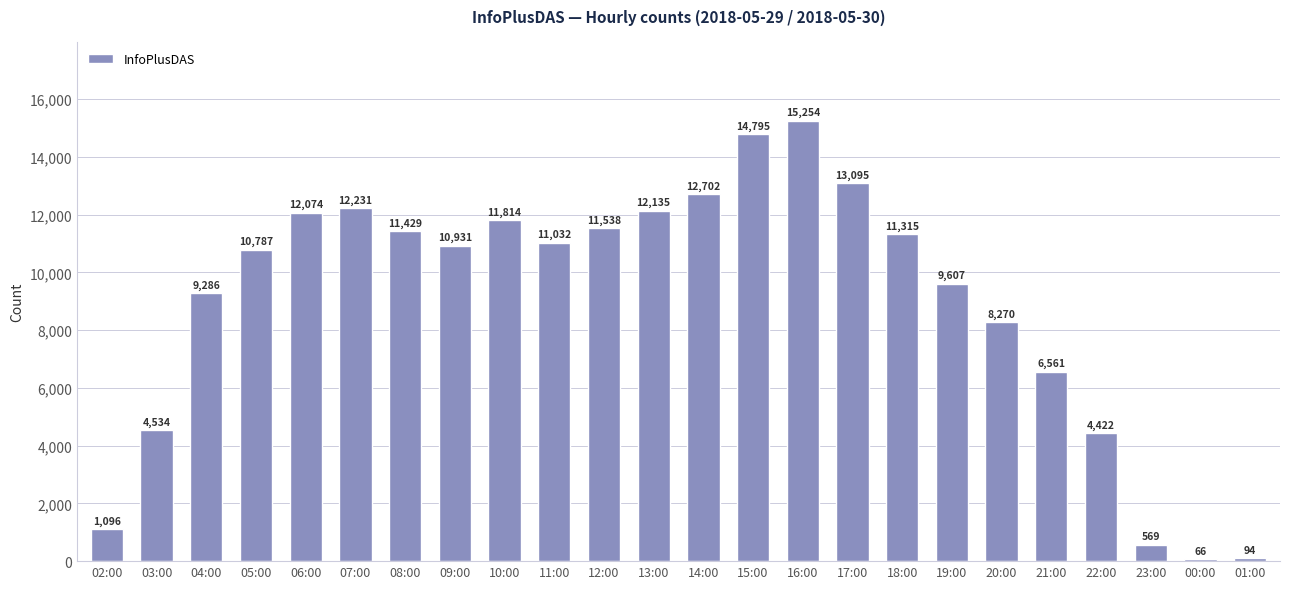

What is the difference between the values at 21:00 and 16:00?

8693